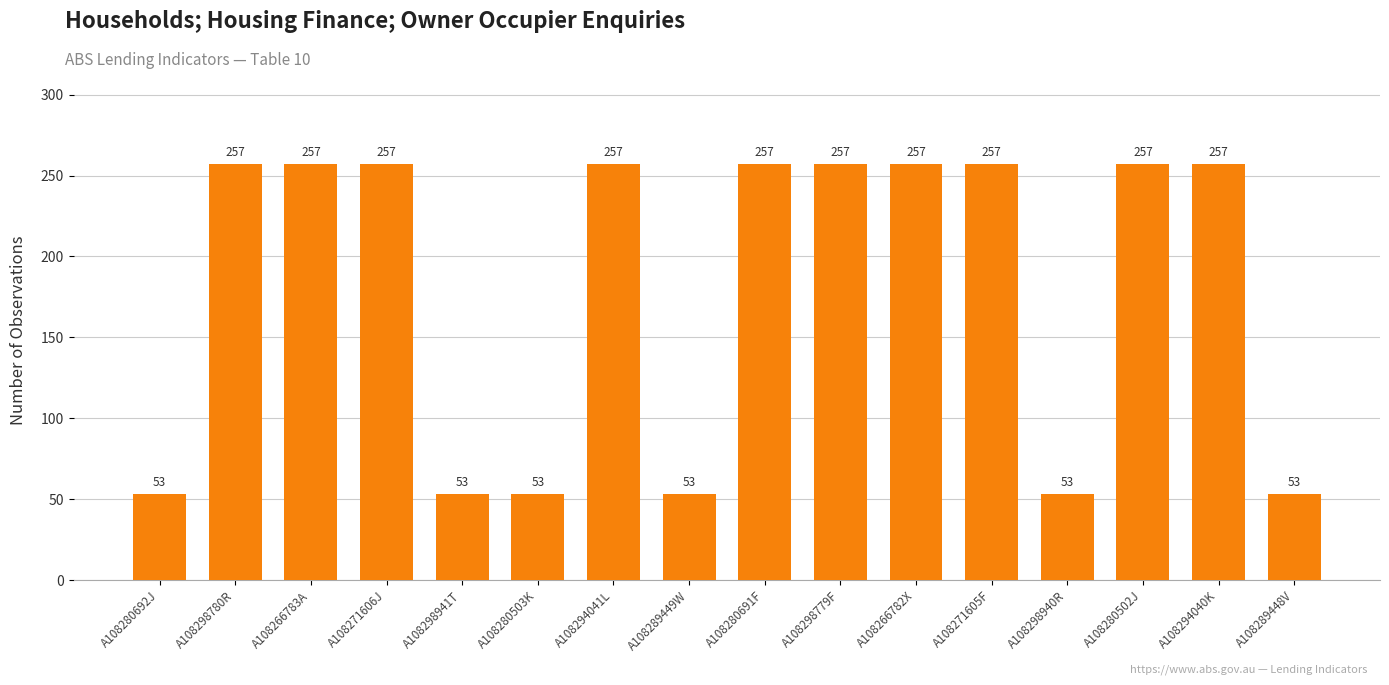

What is the approximate value at A108298779F, to the nearest 10?

260